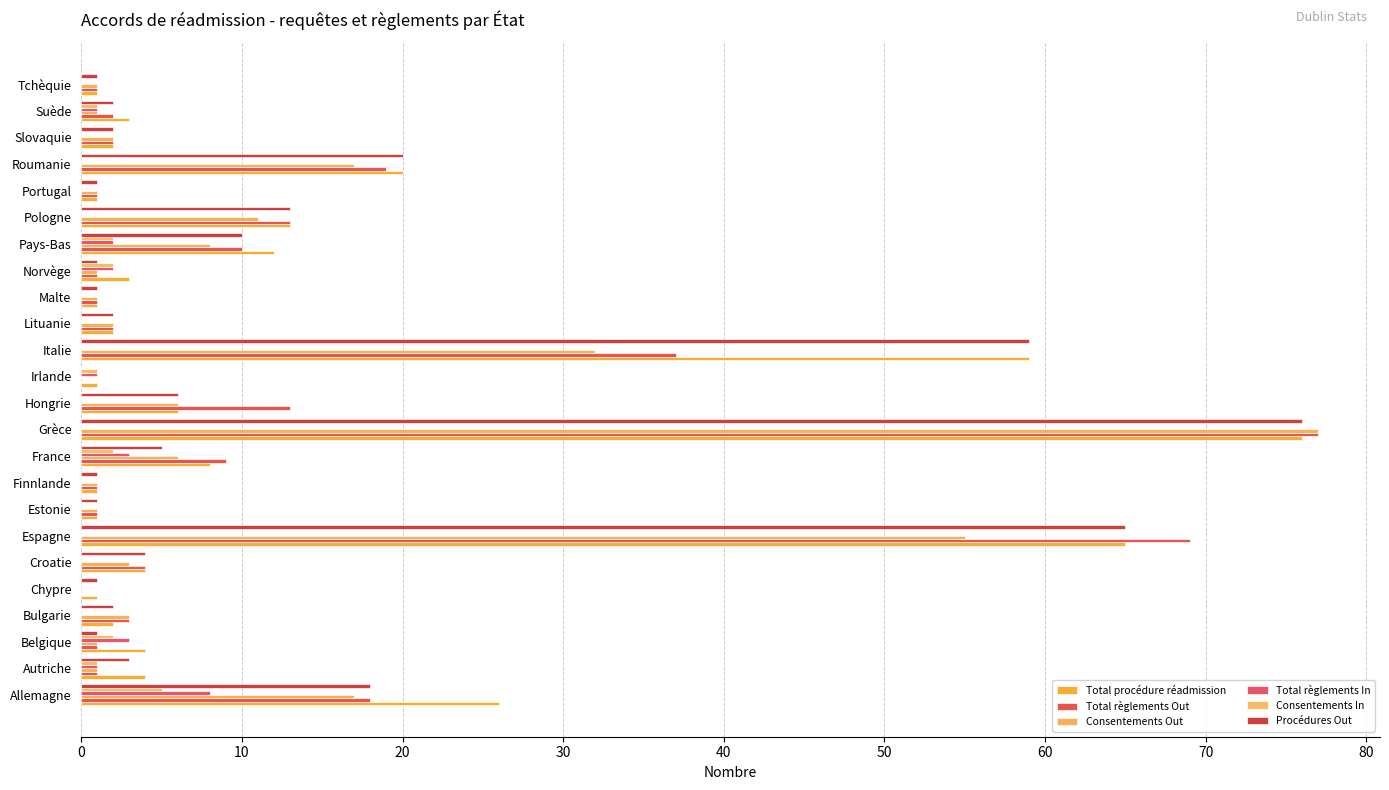

How many categories are shown in the chart?

24